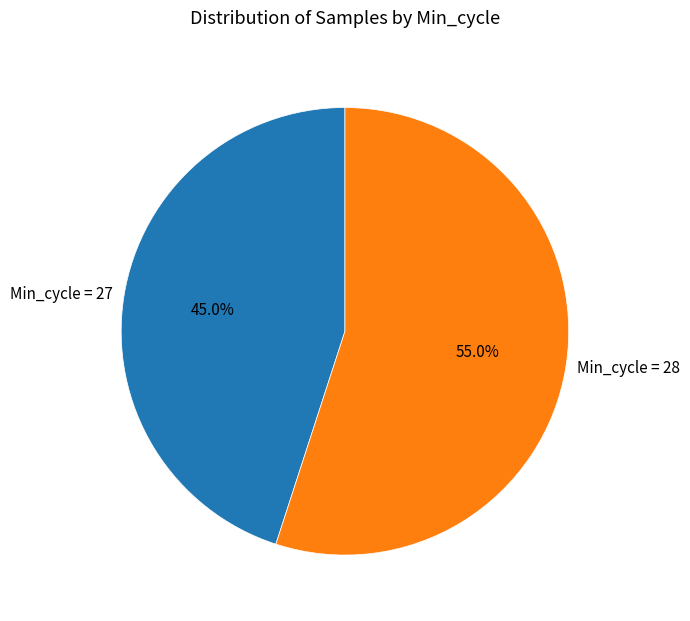

How many slices are in this pie chart?

2